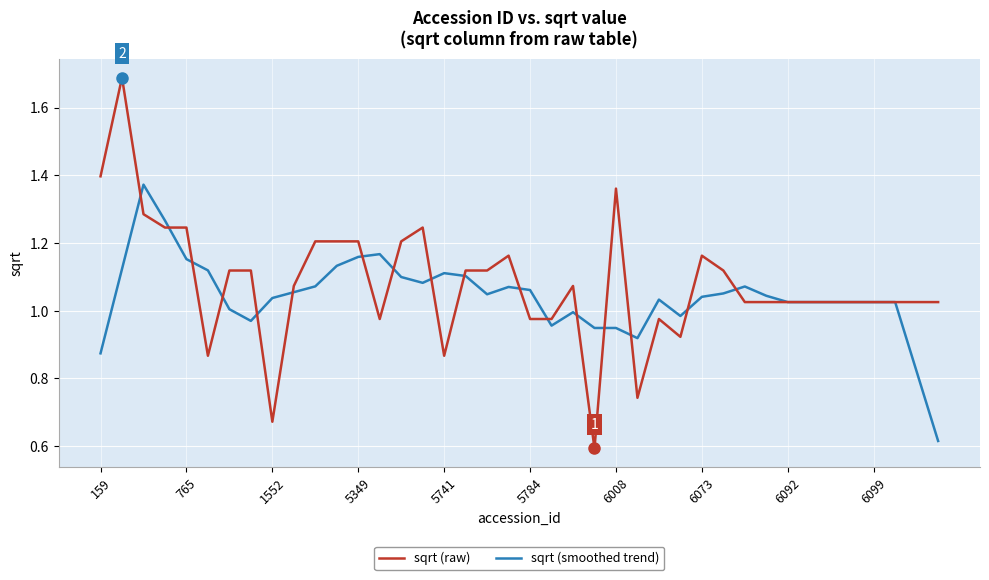

Which series has the widest spread of values?

sqrt (raw)